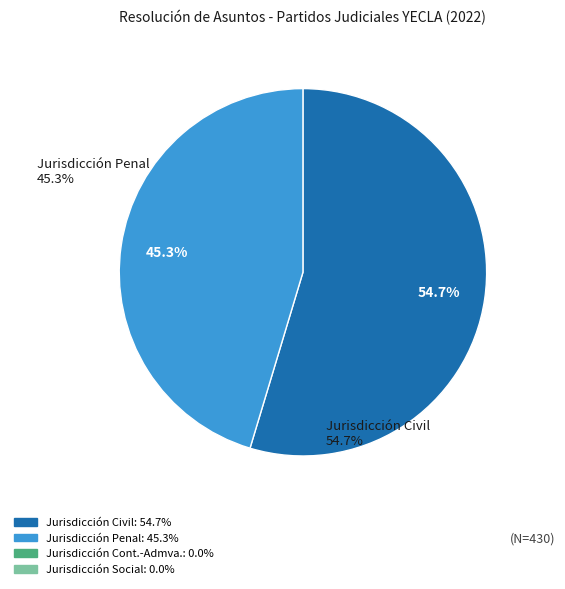

Count the number of slices in the pie.

2